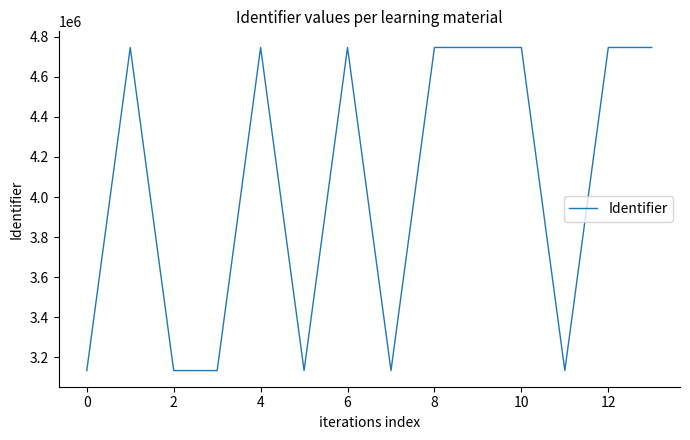

What is the maximum value shown in the chart?

4746089